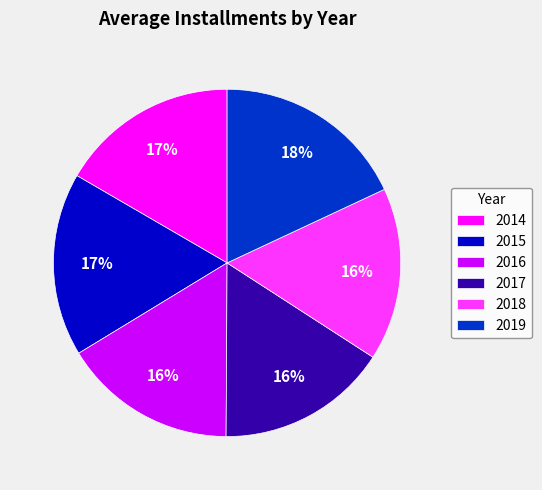

Is there a majority slice in this chart?

No